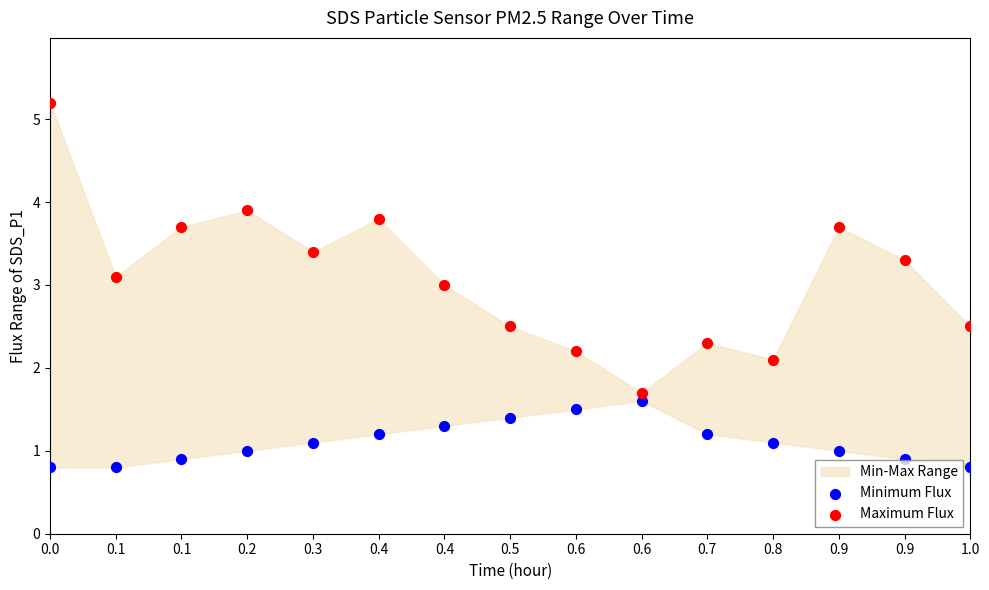

Across all data points, what is the range of X values (max minus min)?

1.0